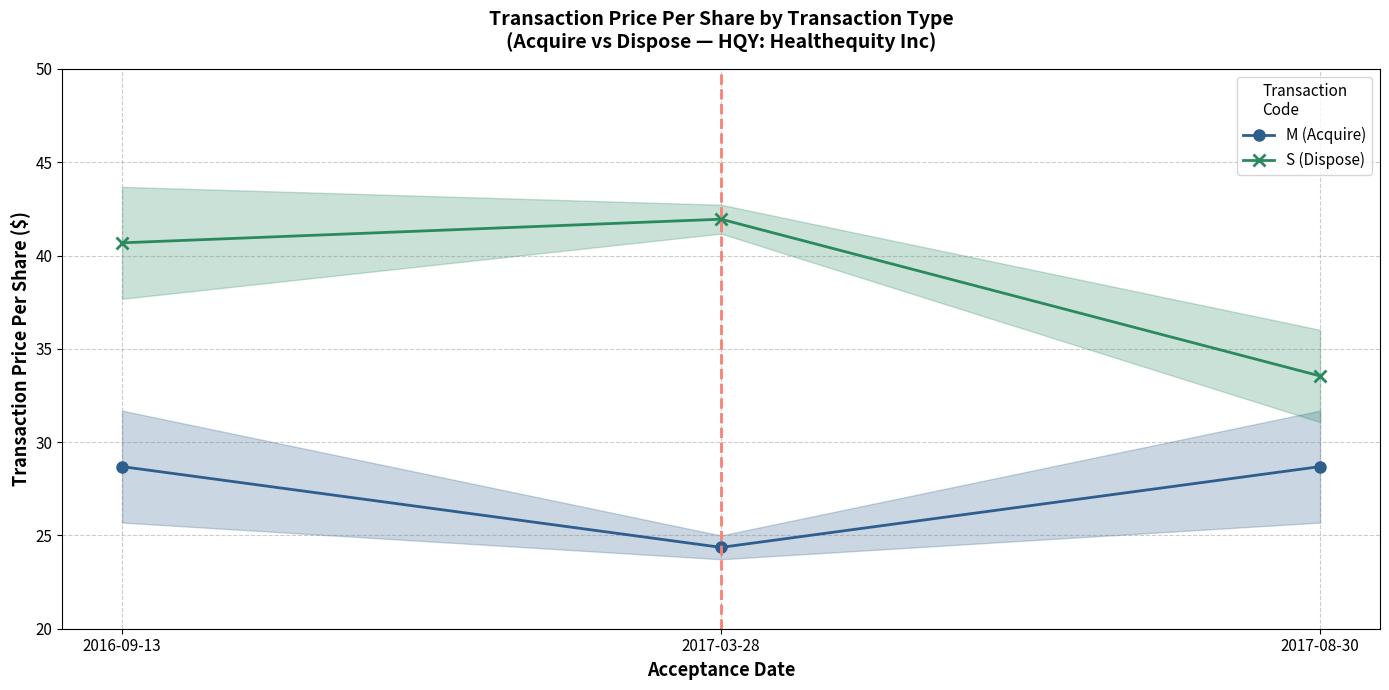

At how many categories does at least one series exceed 35?

2